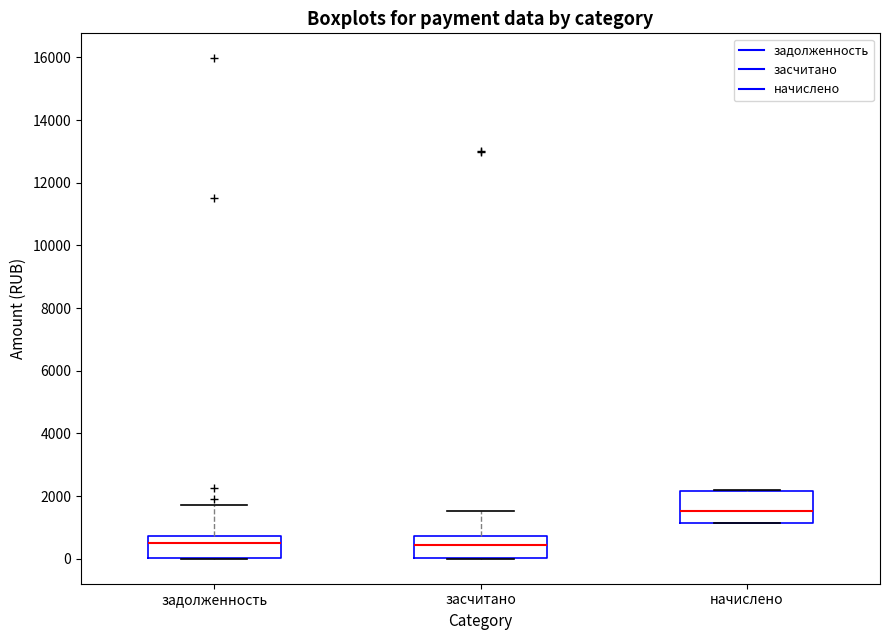

Comparing the boxes themselves (not the whiskers), which one is the tallest?

начислено